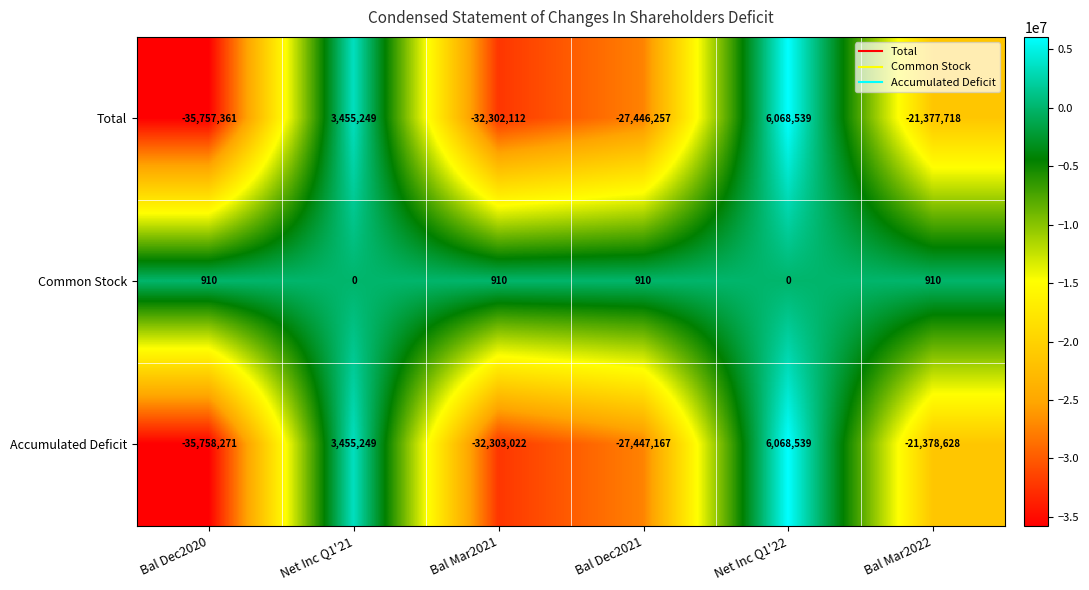

Read the Total value at Bal Mar2022.

-21377718